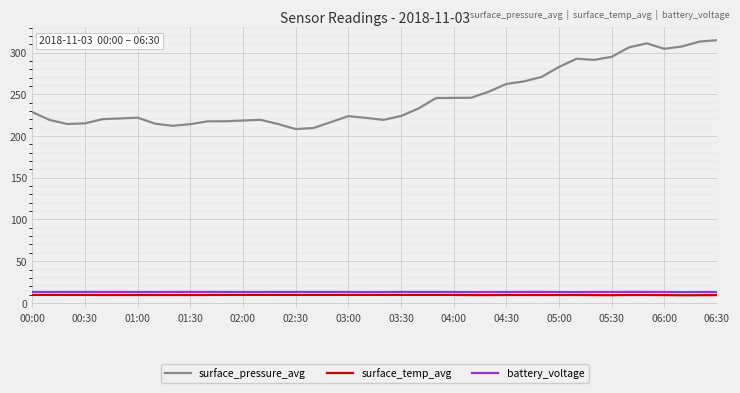

Which series has the widest spread of values?

surface_pressure_avg